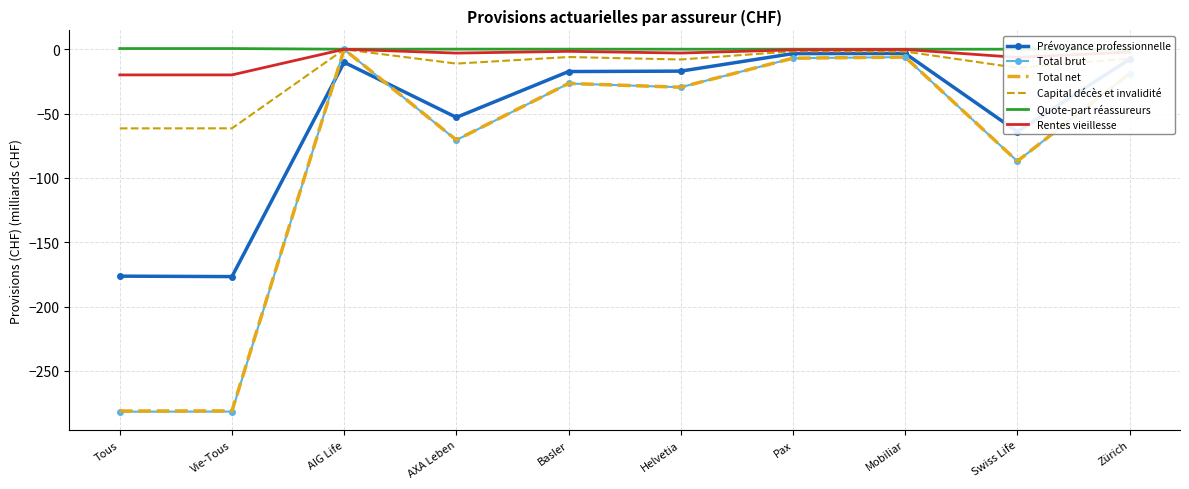

Which category has the lowest value in the Rentes vieillesse series?

Tous